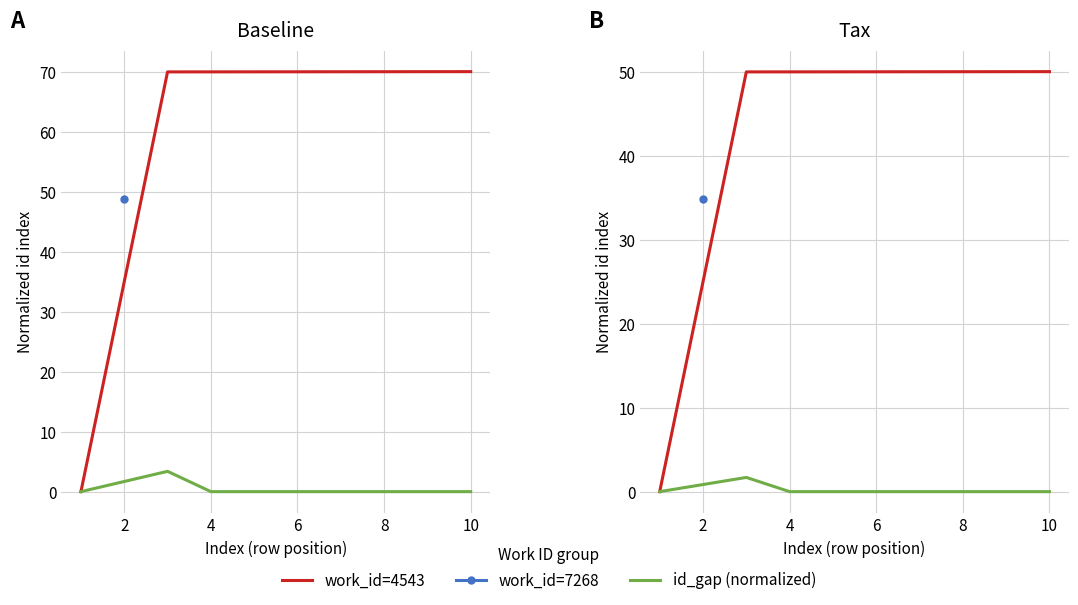

True or false: id_gap (normalized) has more than 1 interior local peaks.

False